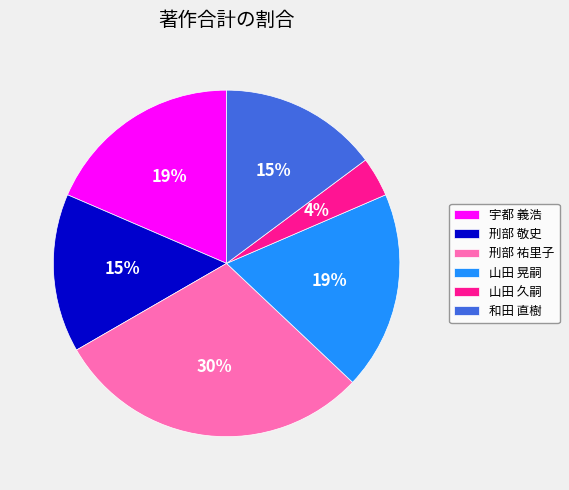

Which has a higher value, 山田 久嗣 or 宇都 義浩?

宇都 義浩